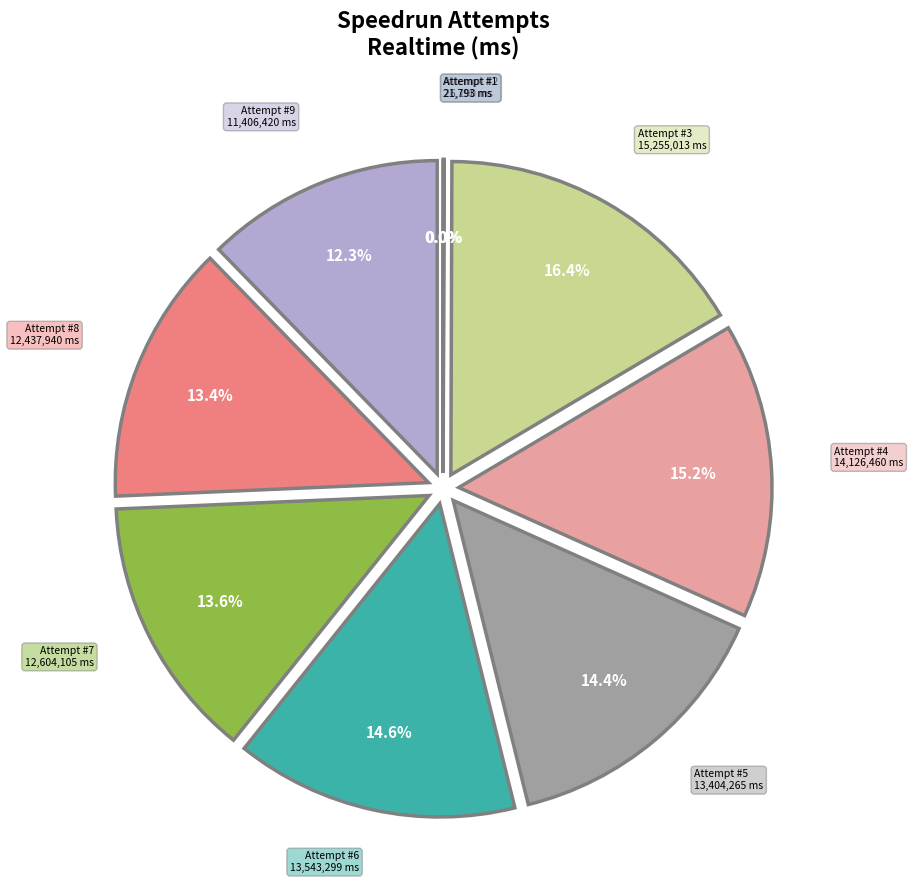

How many slices are in this pie chart?

9